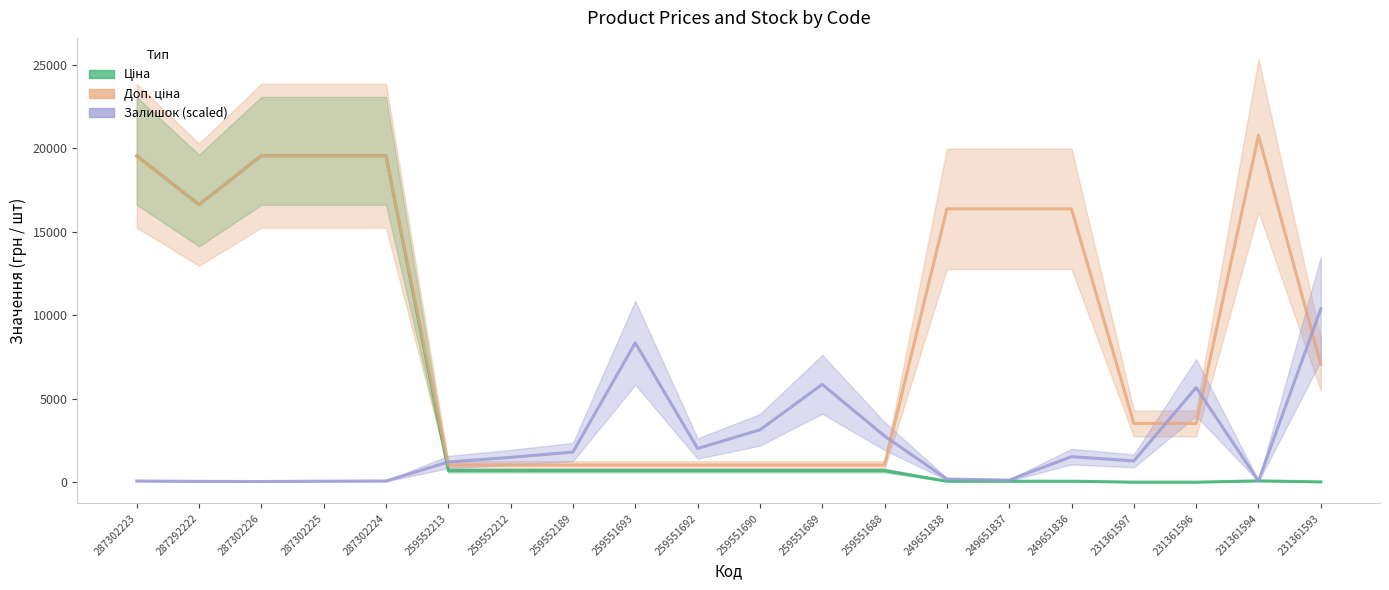

Between 259551692 and 287302226, which is larger?

287302226